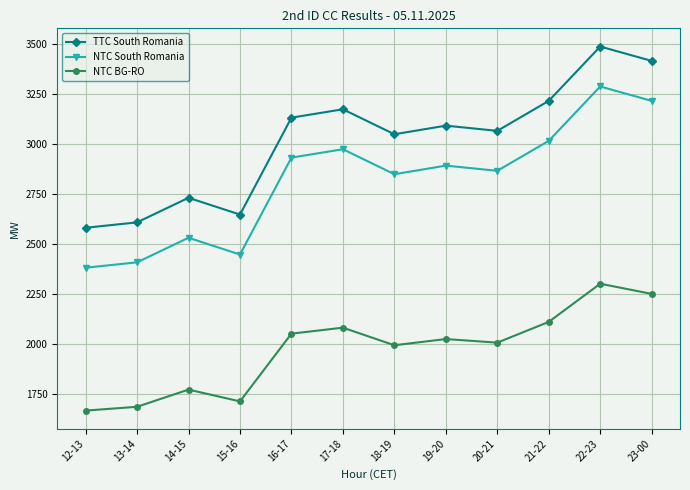

True or false: NTC BG-RO and NTC South Romania cross at least once.

False